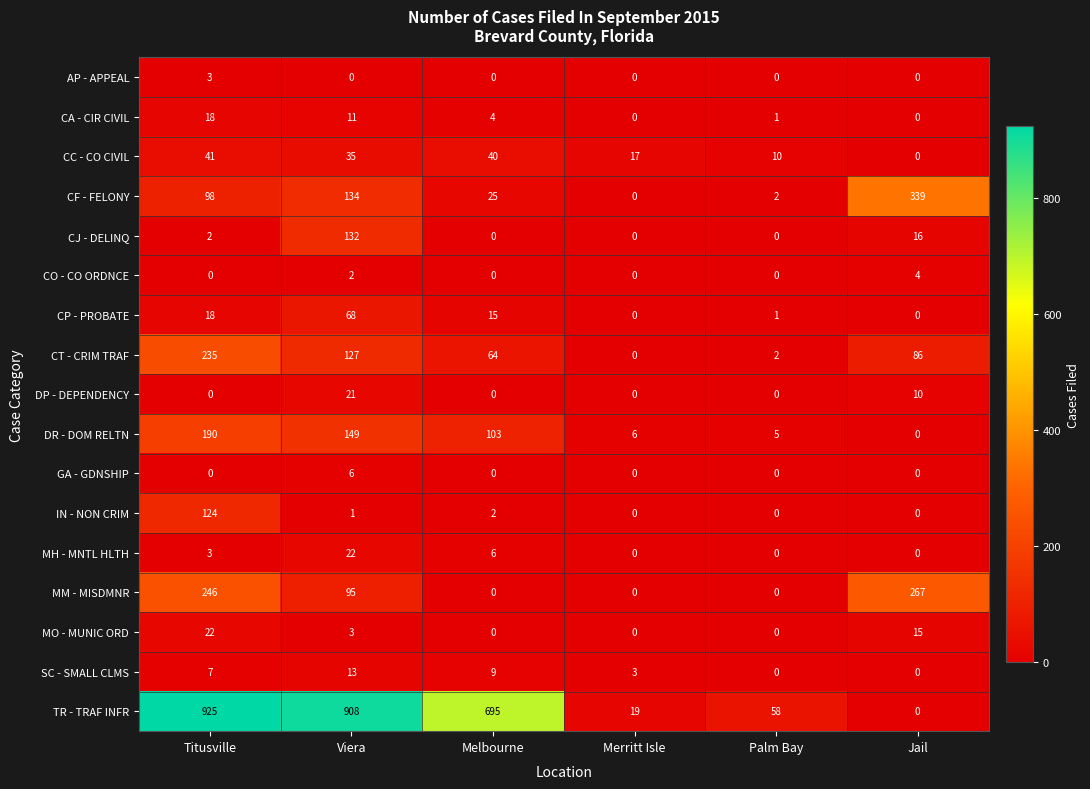

List the labels in order of DR - DOM RELTN value, smallest first.

Jail, Palm Bay, Merritt Isle, Melbourne, Viera, Titusville